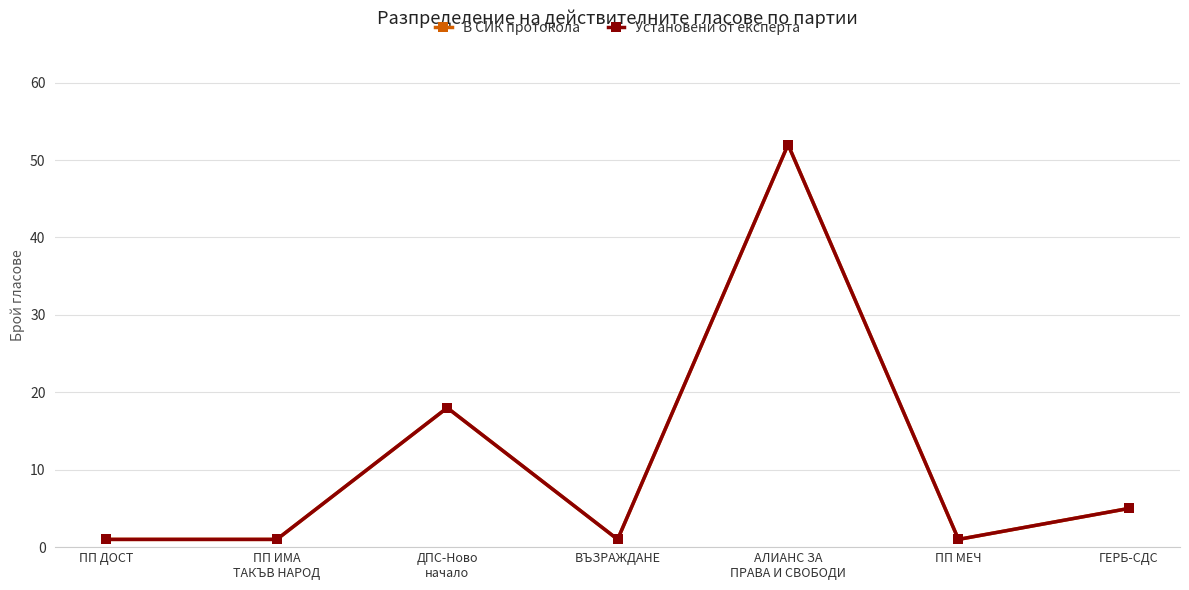

Reading right to left, extract all data points from this chart.

В СИК протокола: 5	1	52	1	18	1	1
Установени от експерта: 5	1	52	1	18	1	1